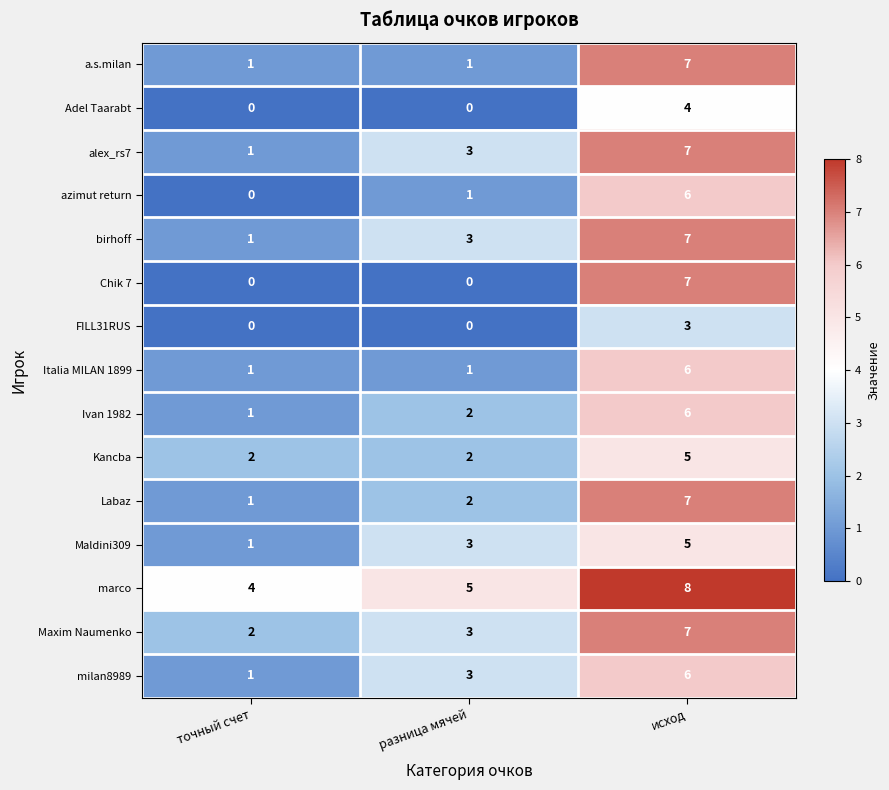

What is the sum of the birhoff values at точный счет and исход?

8